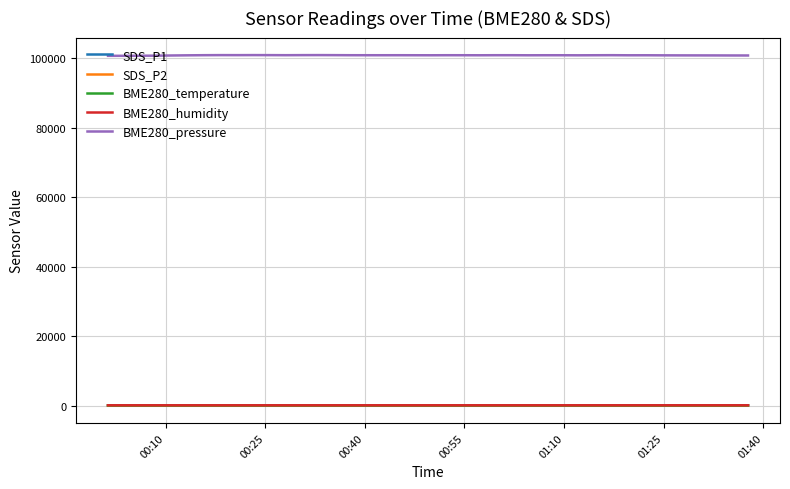

Which series has the largest range (max minus min)?

BME280_pressure